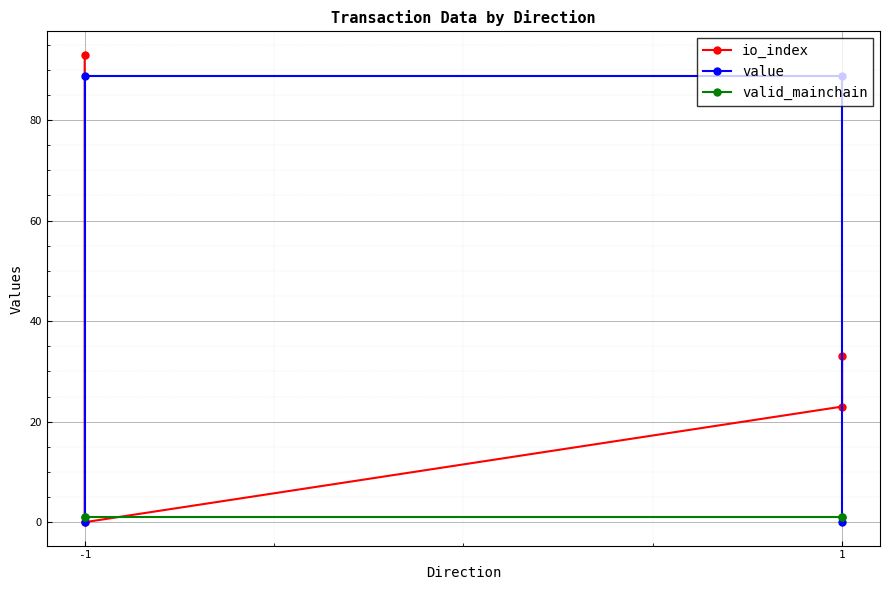

Count the number of categories in the chart.

4